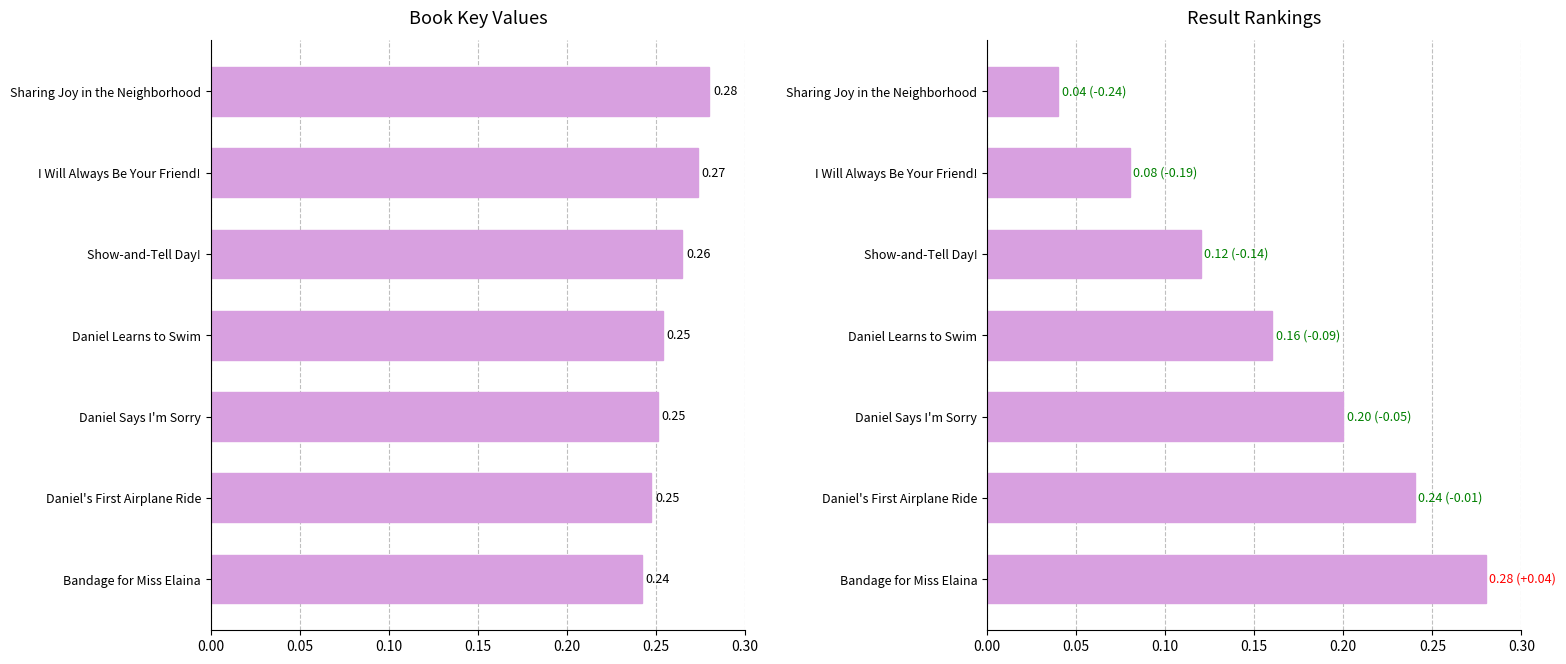

True or false: Key (normalized) has a value of 0.1 at Daniel Says I'm Sorry.

False